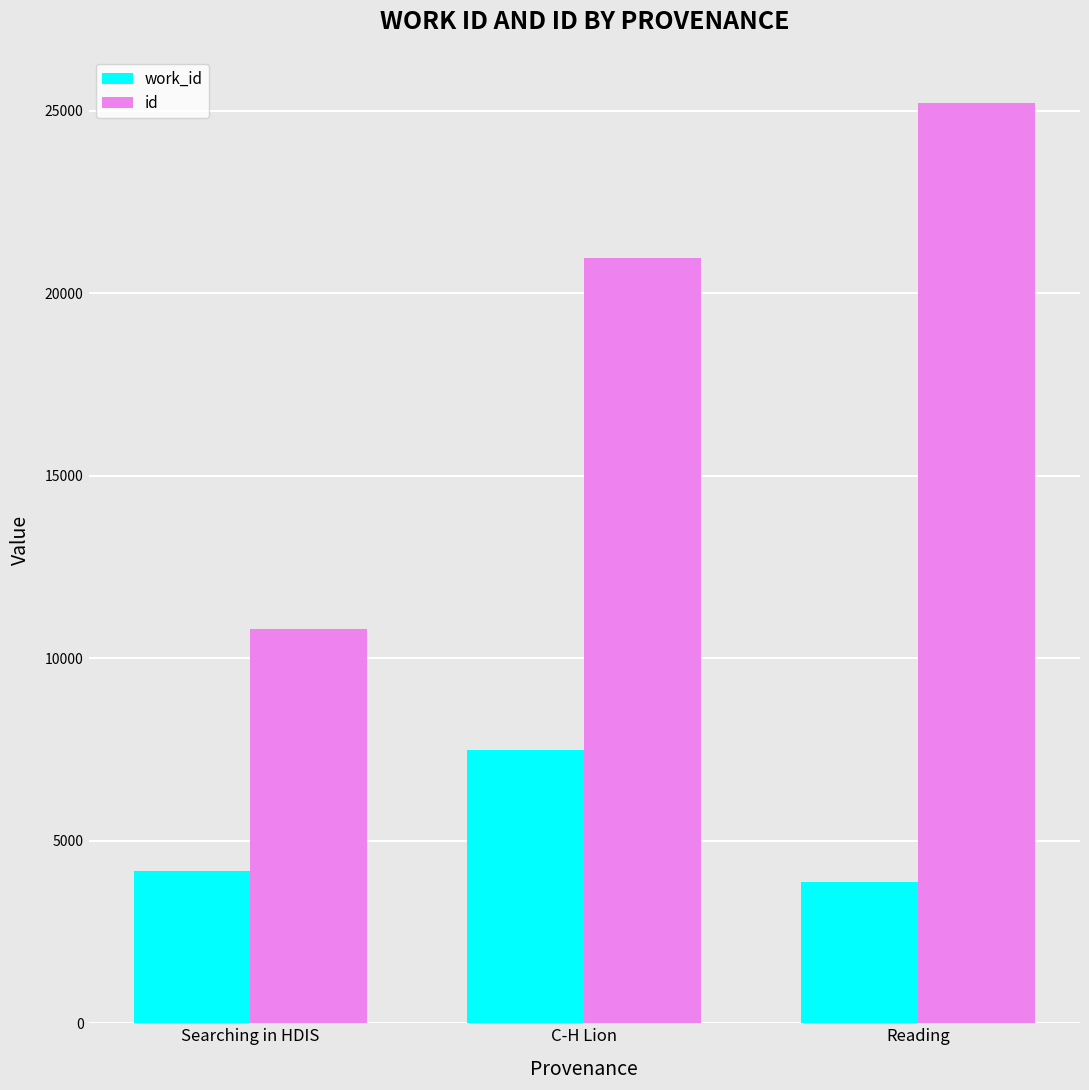

What is the greatest value displayed?

25217